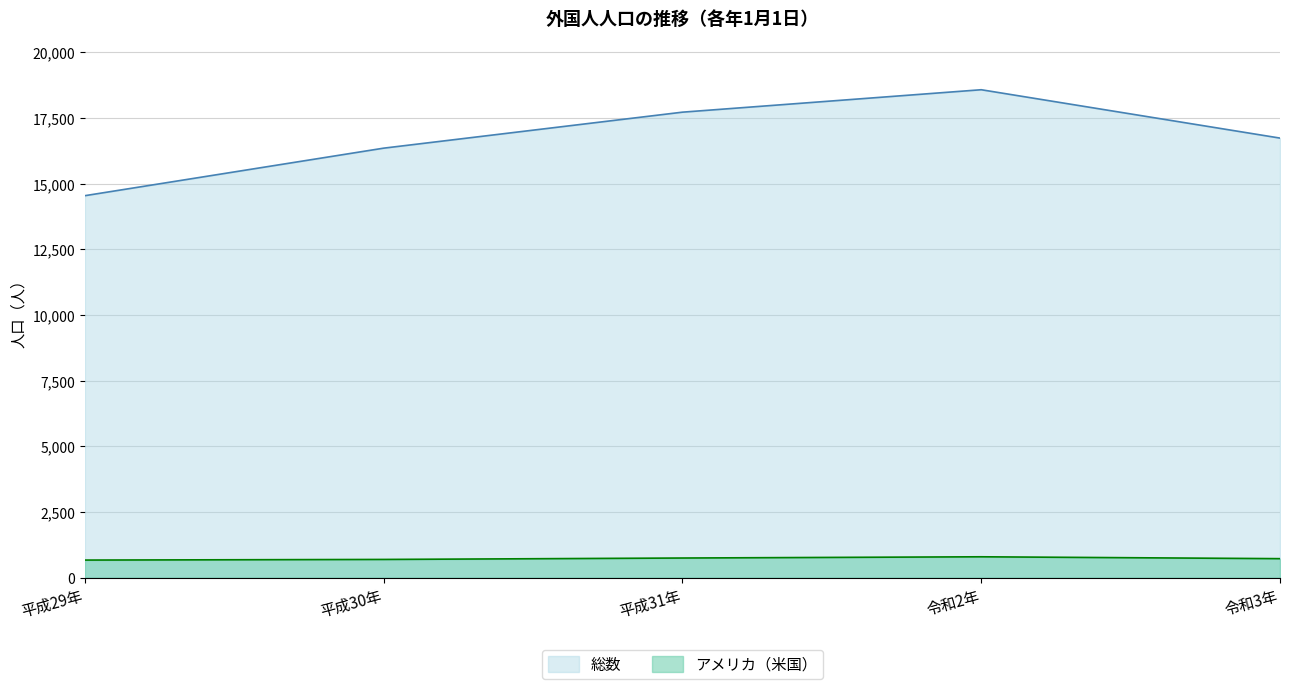

What is the approximate value of アメリカ（米国） at 令和2年?

797